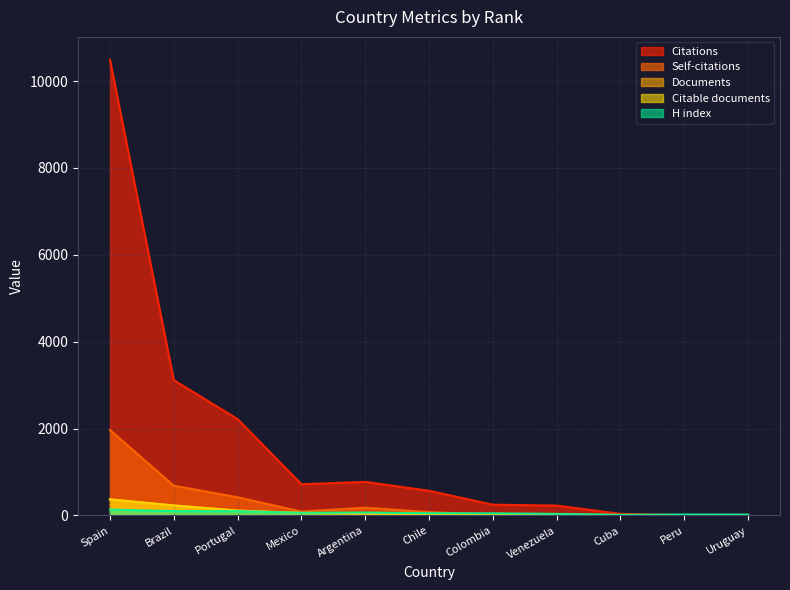

How many times do Documents and H index cross each other?

1